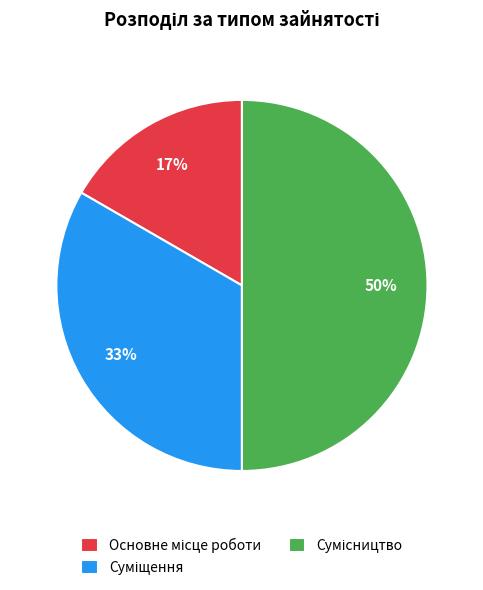

To the nearest percent, what is the average slice percentage?

33%